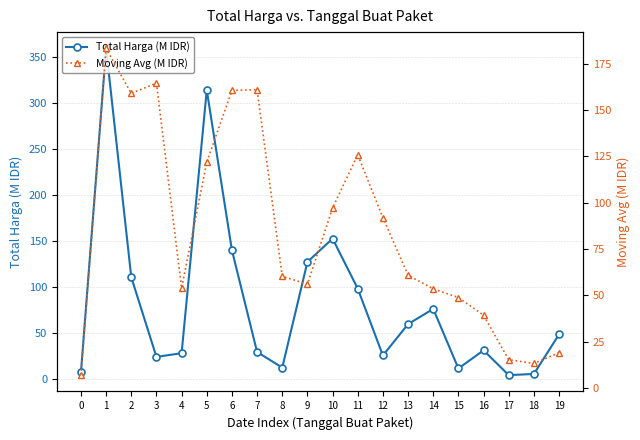

What is the maximum value shown in the chart?

359.5